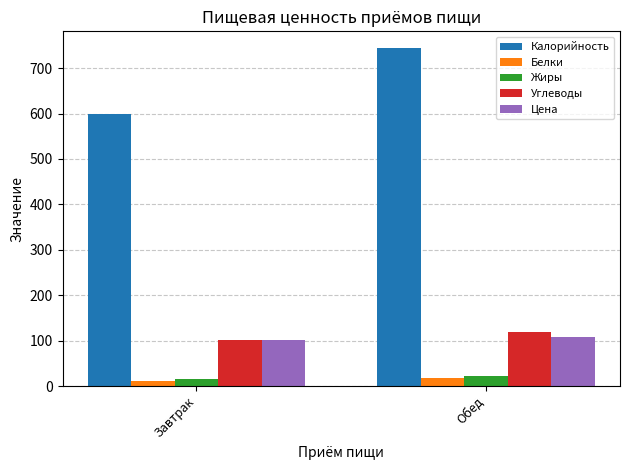

Rank the categories by Углеводы value from lowest to highest.

Завтрак, Обед